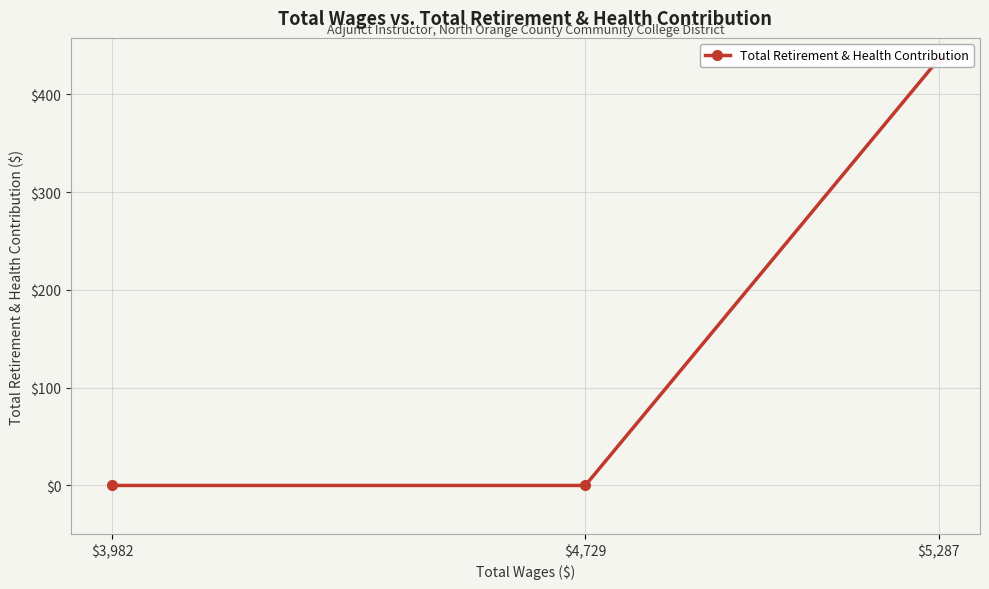

How many lines are shown in the chart?

1